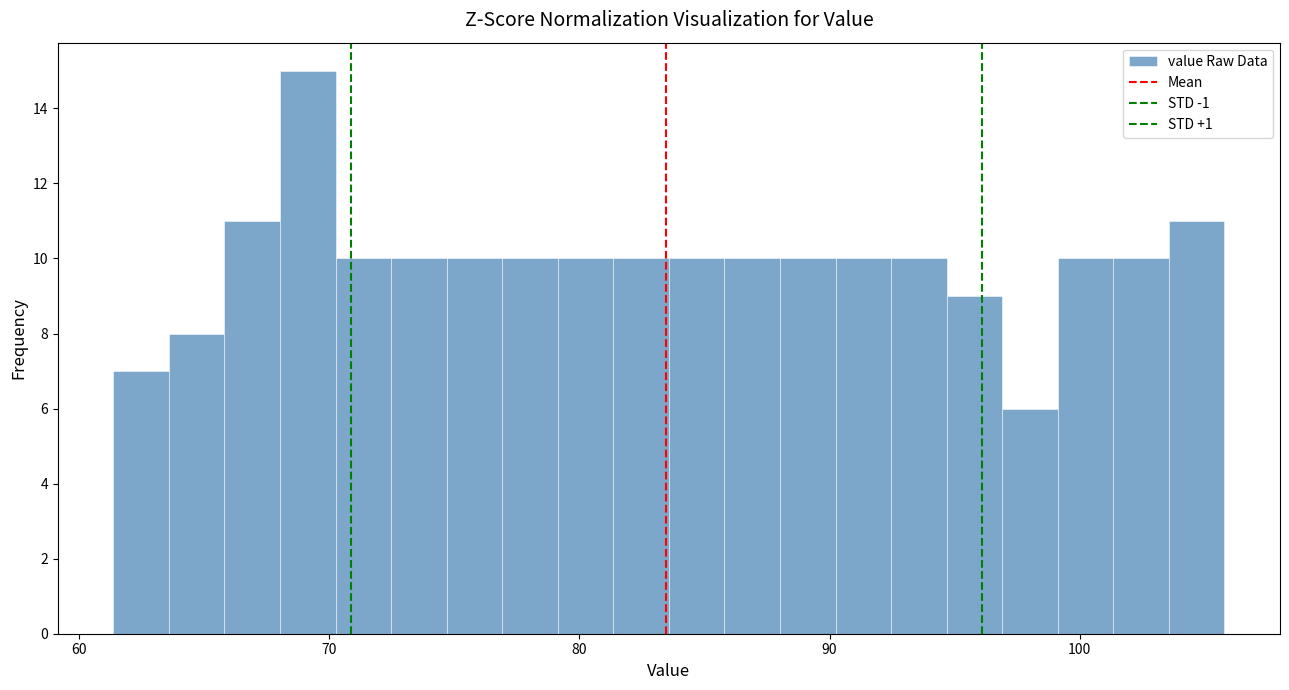

Around what value on the x-axis is the tallest bar? Give the approximate position of its centre, as read against the axis.

69